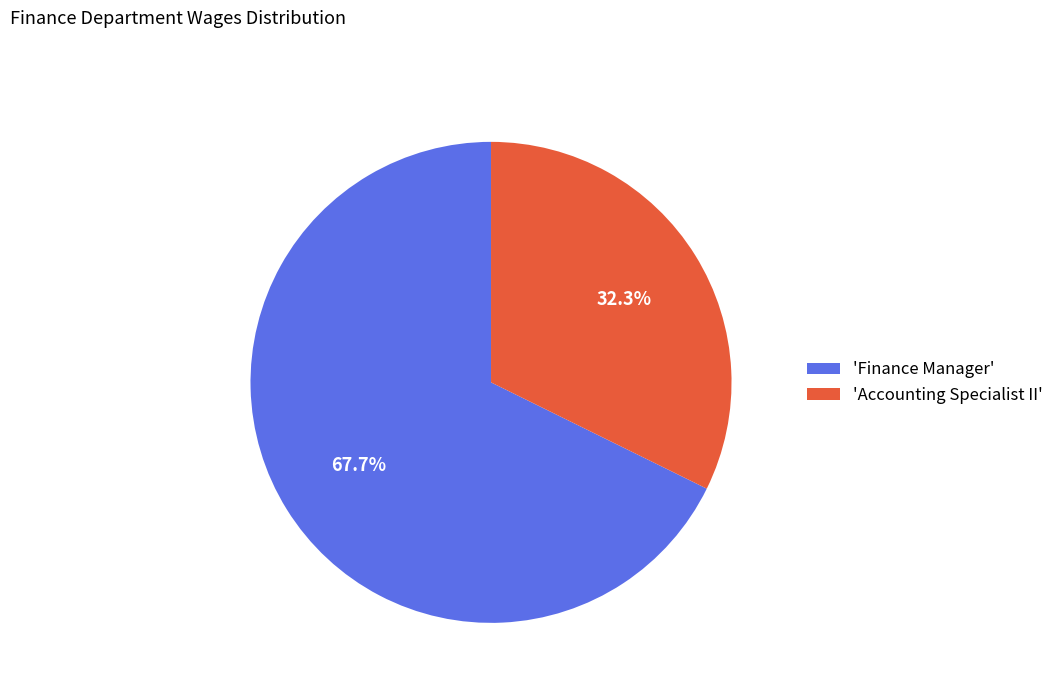

Which category has the biggest portion of the pie?

'Finance Manager'